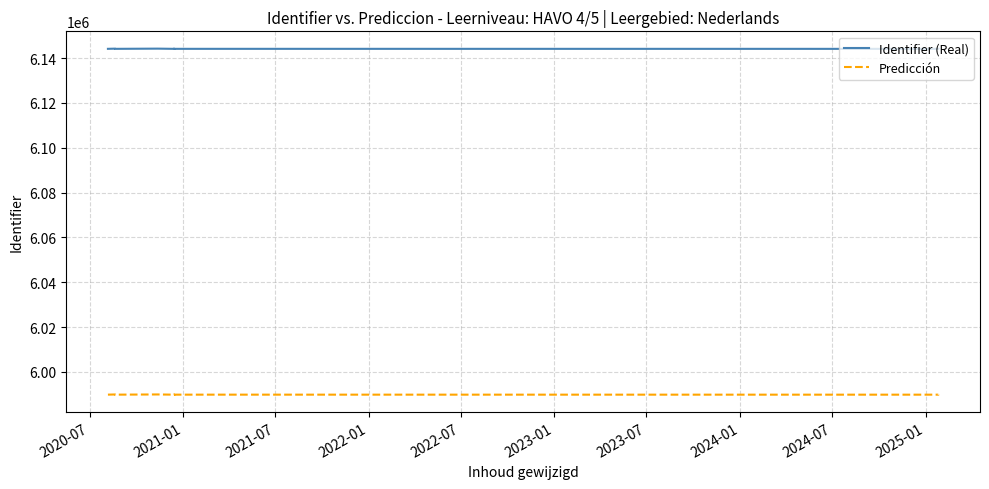

What value does the Predicción series have at 2021-07?

5989823.6